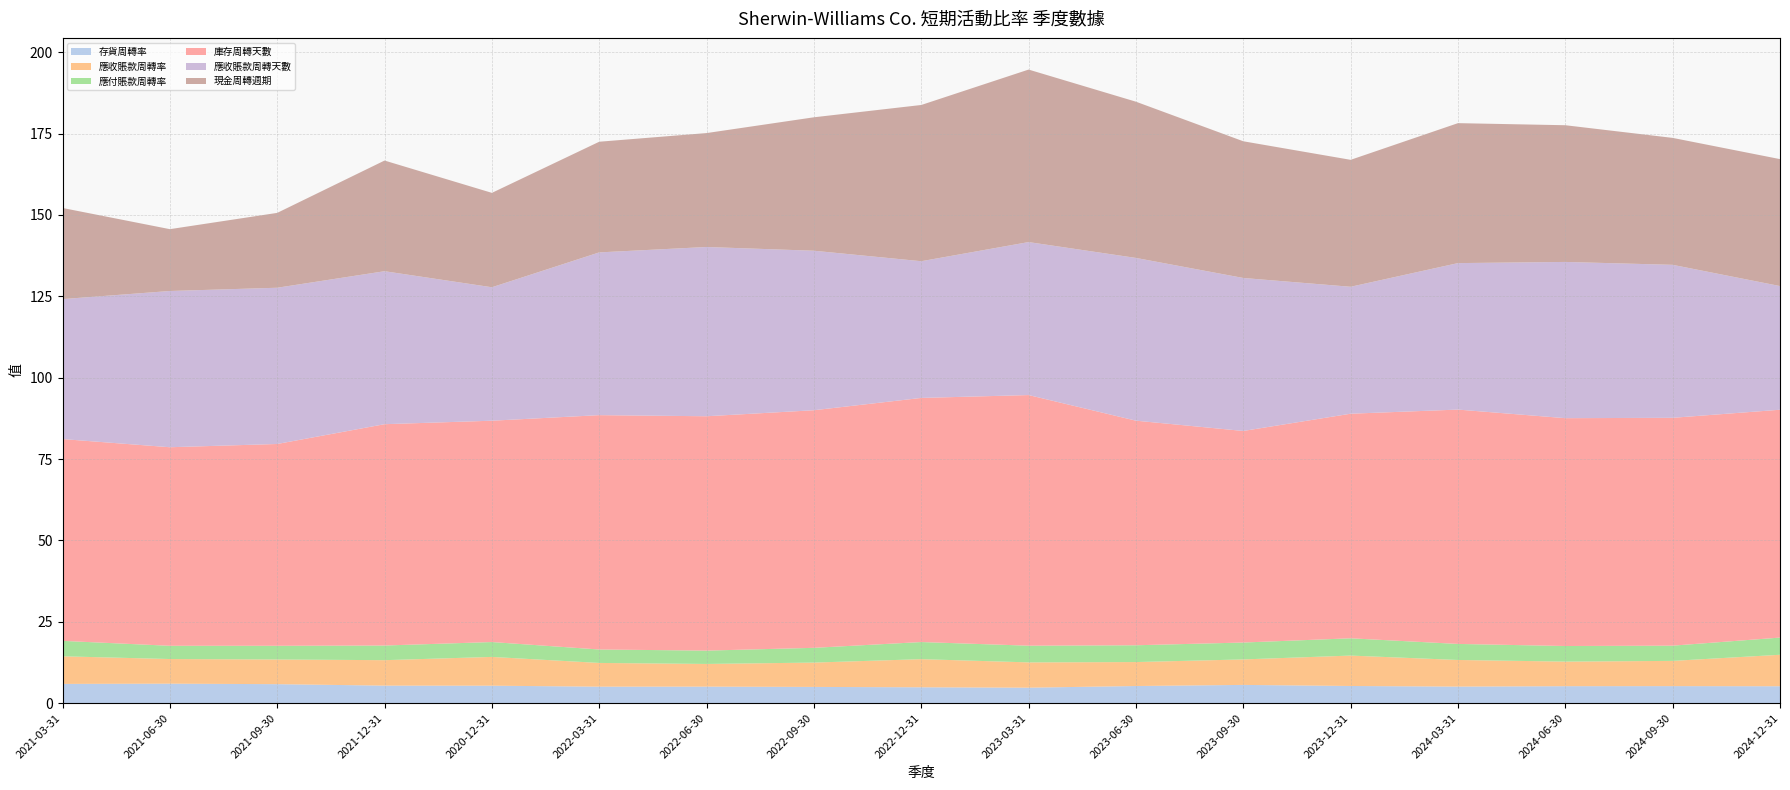

Reading right to left, what are all the values shown in this chart?

存貨周轉率: 5.2	5.2	5.2	5.1	5.3	5.6	5.3	4.8	4.9	5.0	5.1	5.1	5.4	5.4	5.8	6.0	5.9
應收賬款周轉率: 9.7	7.8	7.5	8.2	9.3	7.8	7.4	7.8	8.6	7.5	7.0	7.3	8.8	7.8	7.6	7.6	8.5
應付賬款周轉率: 5.3	4.7	4.8	4.9	5.3	5.2	5.2	5.1	5.3	4.5	4.1	4.1	4.6	4.5	4.2	4.1	4.7
庫存周轉天數: 70.0	70.0	70.0	72.0	69.0	65.0	69.0	77.0	75.0	73.0	72.0	72.0	68.0	68.0	62.0	61.0	62.0
應收賬款周轉天數: 38.0	47.0	48.0	45.0	39.0	47.0	50.0	47.0	42.0	49.0	52.0	50.0	41.0	47.0	48.0	48.0	43.0
現金周轉週期: 39.0	39.0	42.0	43.0	39.0	42.0	48.0	53.0	48.0	41.0	35.0	34.0	29.0	34.0	23.0	19.0	28.0